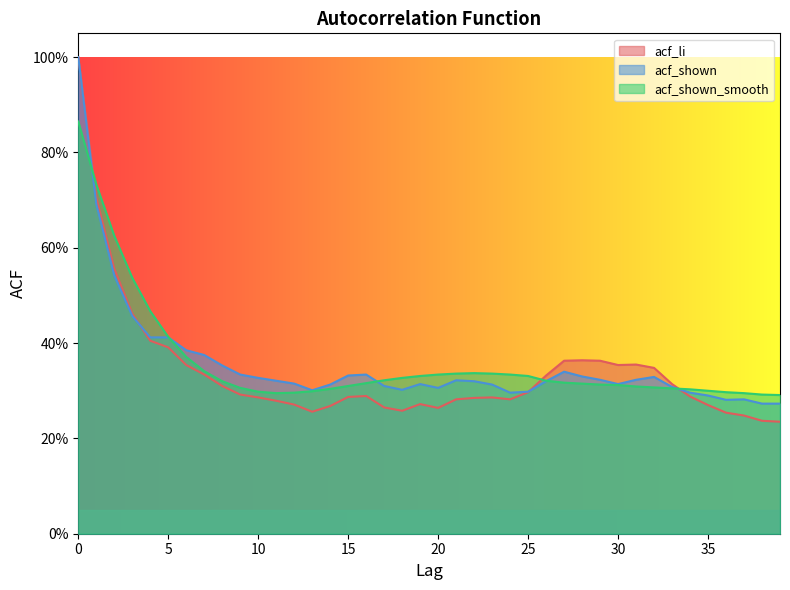

What is the value of the acf_shown_smooth point at the 13th from the left?

0.3